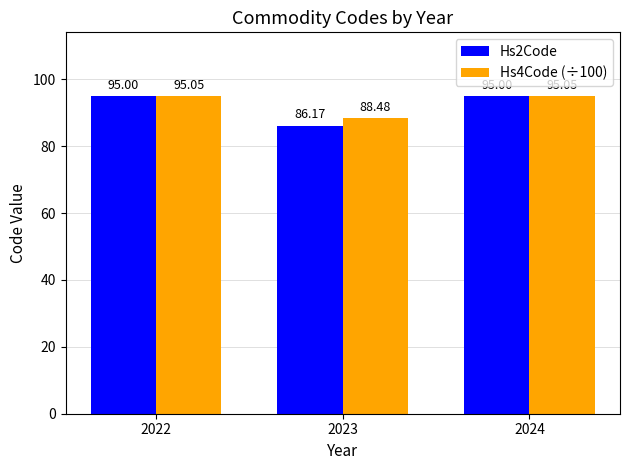

List the series in order of their peak value, lowest first.

Hs2Code, Hs4Code (÷100)